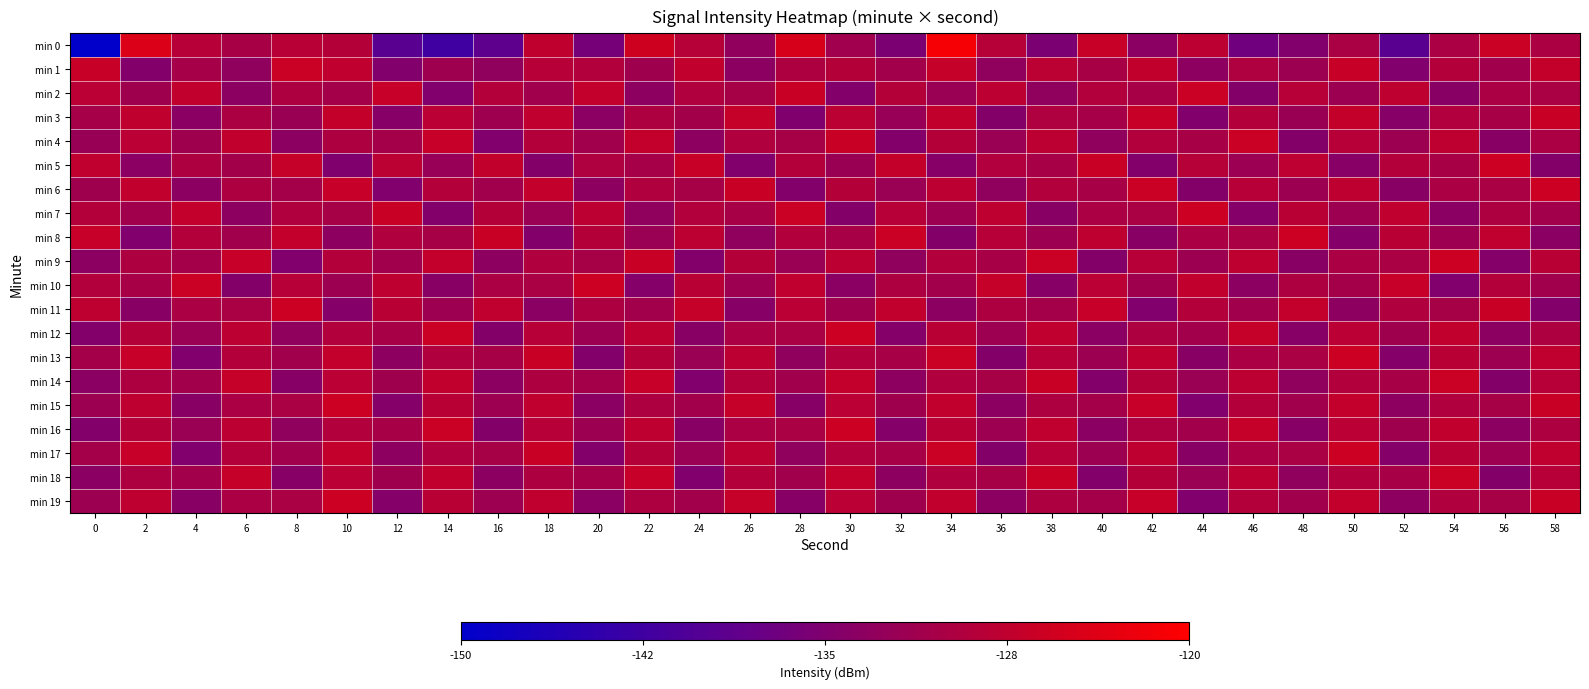

Count the number of data series in this chart.

20